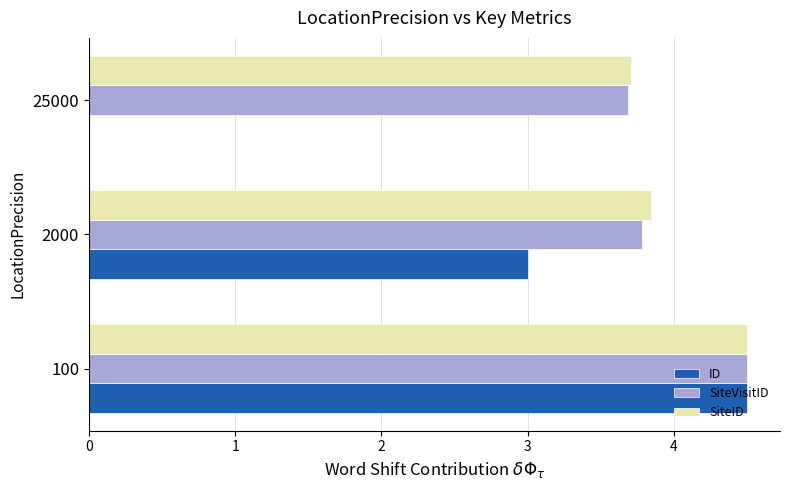

Is it true that SiteID equals 3.8 at 2000?

True